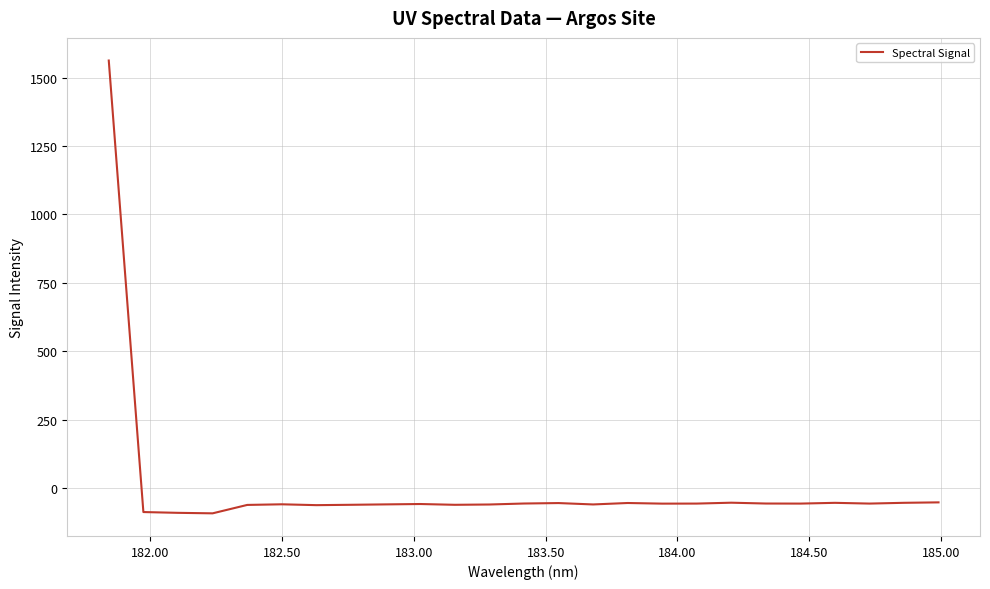

How many positive values are there?

1